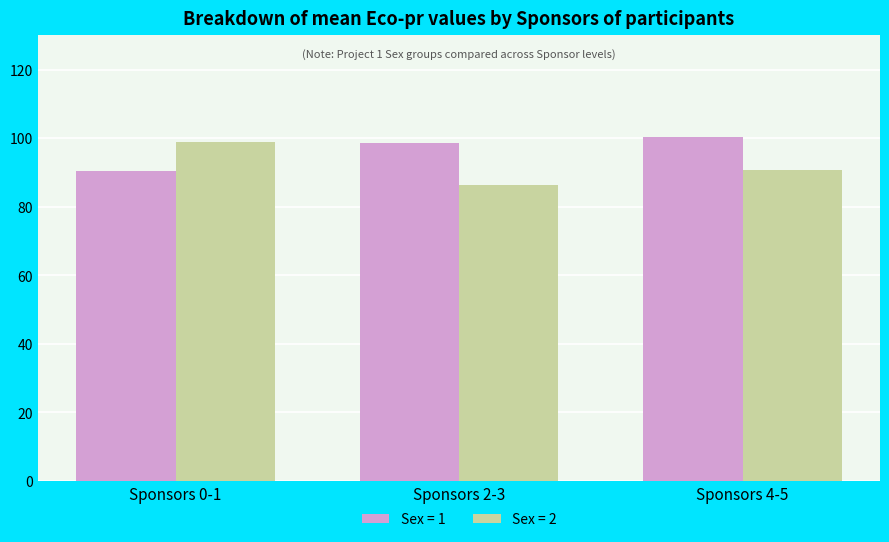

Rank the series at Sponsors 4-5 from highest to lowest value.

Sex = 1, Sex = 2